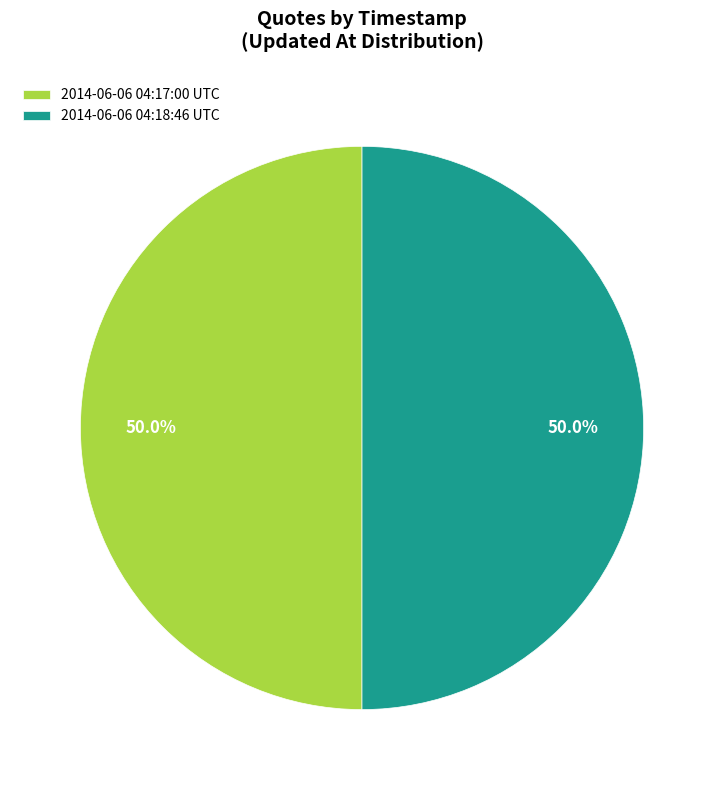

How much of the chart is everything except 2014-06-06 04:17:00 UTC?

50.0%